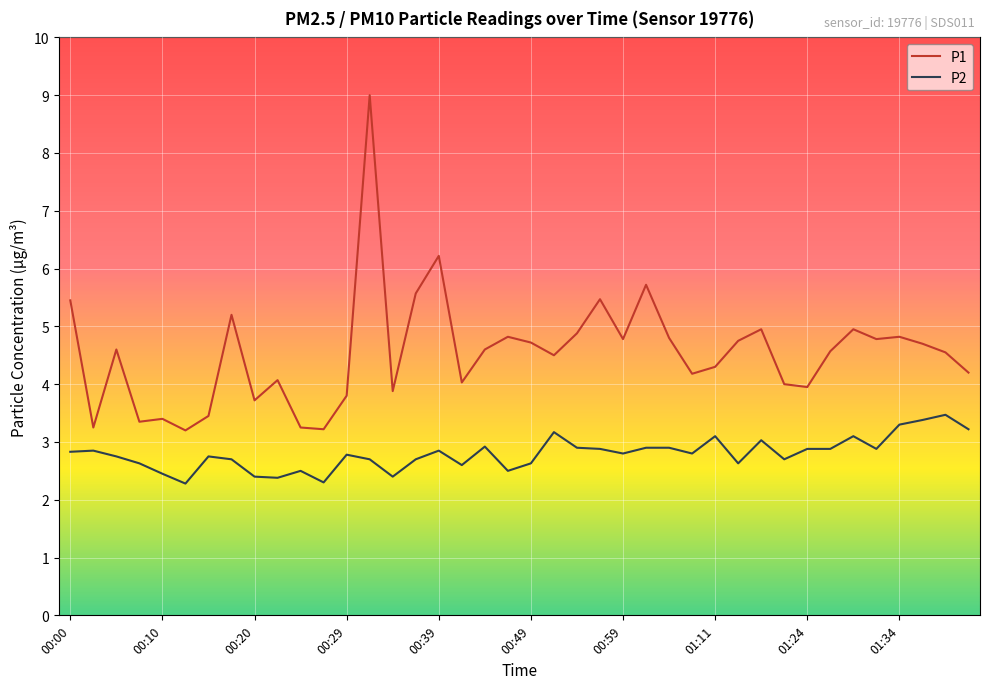

Which series has the widest spread of values?

P1